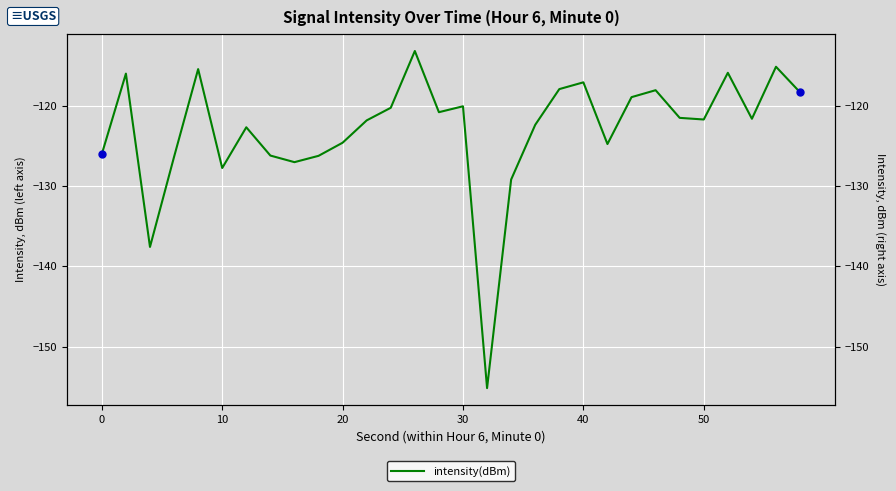

Is this an area chart (filled region under the line)?

No